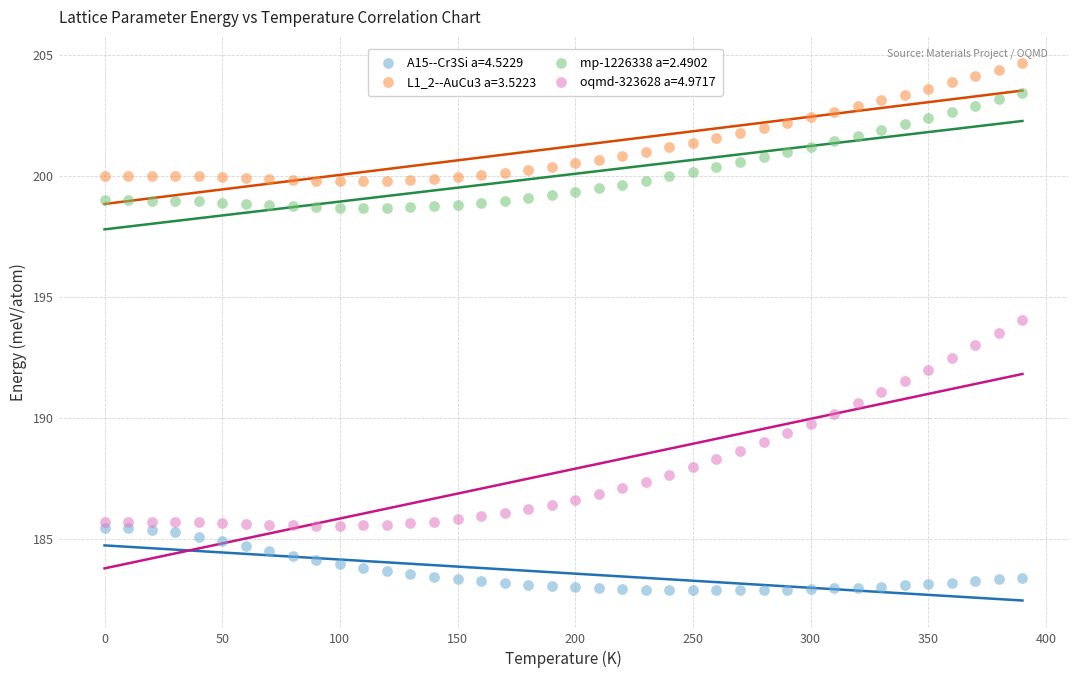

What are all the series names shown in the legend?

A15--Cr3Si a=4.5229, L1_2--AuCu3 a=3.5223, mp-1226338 a=2.4902, oqmd-323628 a=4.9717